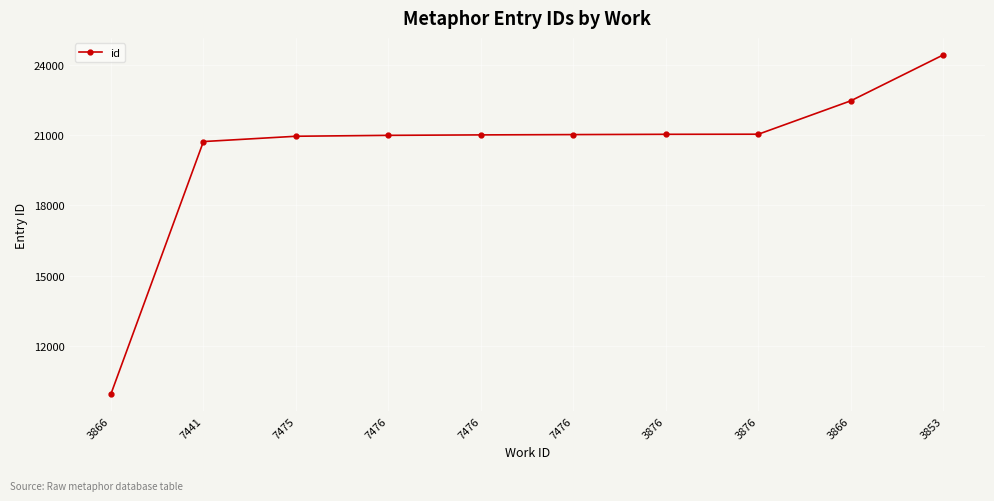

Does the chart display data point markers on the line(s)?

Yes